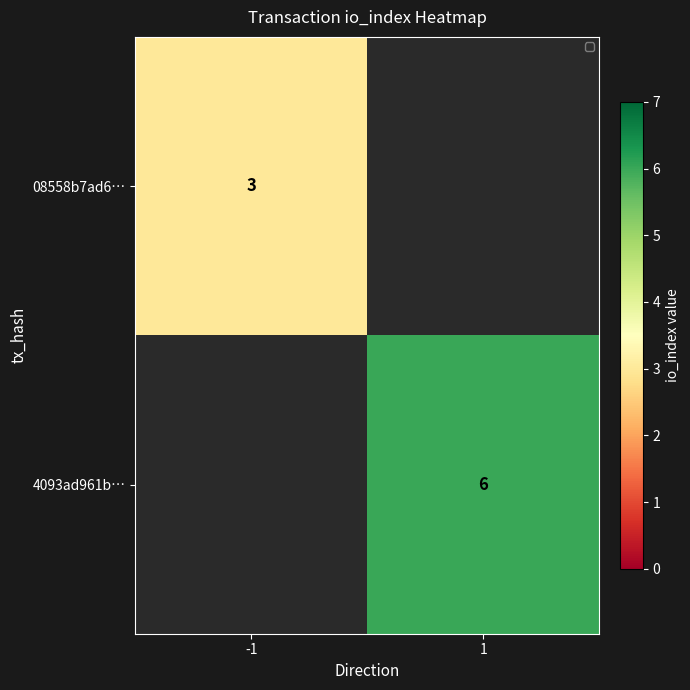

The value of 4093ad961b… at 1 is 6. True or false?

True